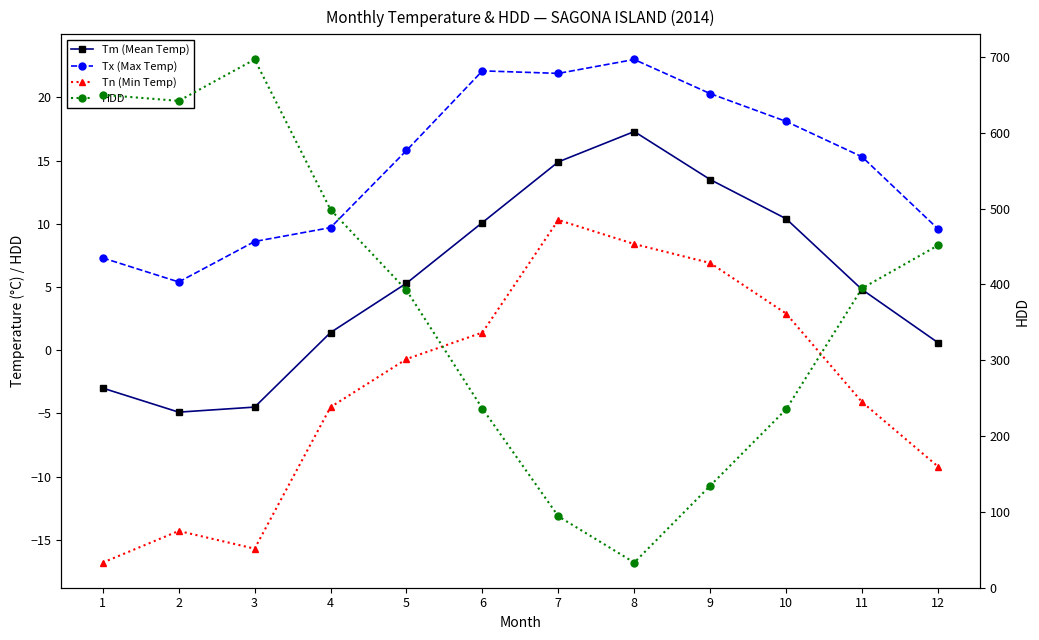

Between 3 and 11, which series saw the biggest shift?

HDD